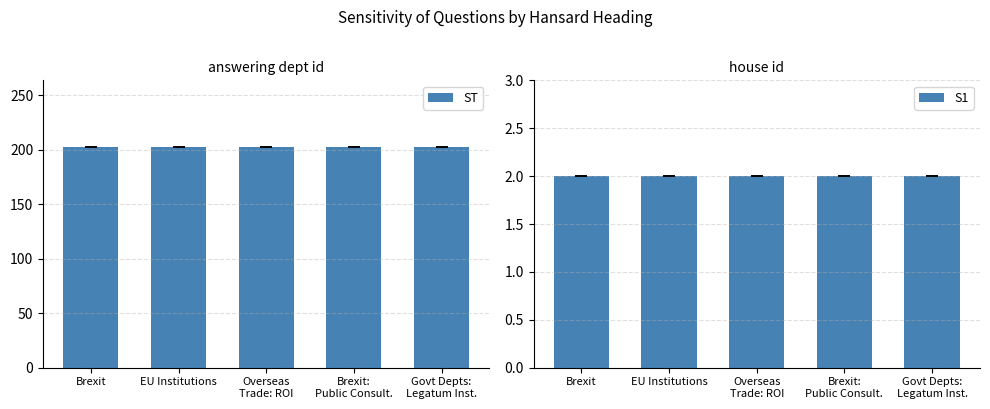

Rank the series by their average value, from highest to lowest.

ST, S1